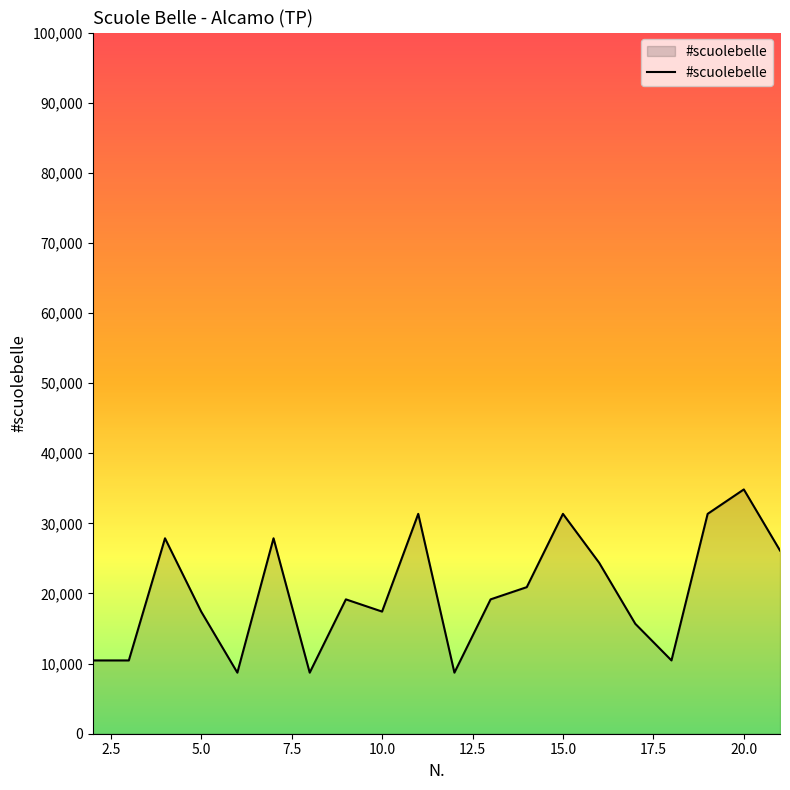

What is the smallest value displayed?

8709.8